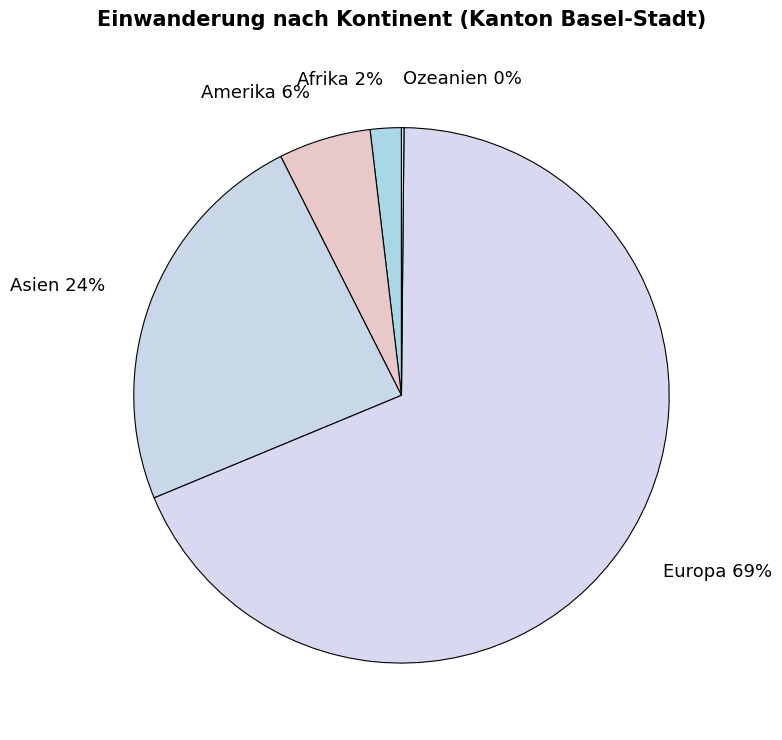

The Afrika slice represents 11% of the pie. True or false?

False